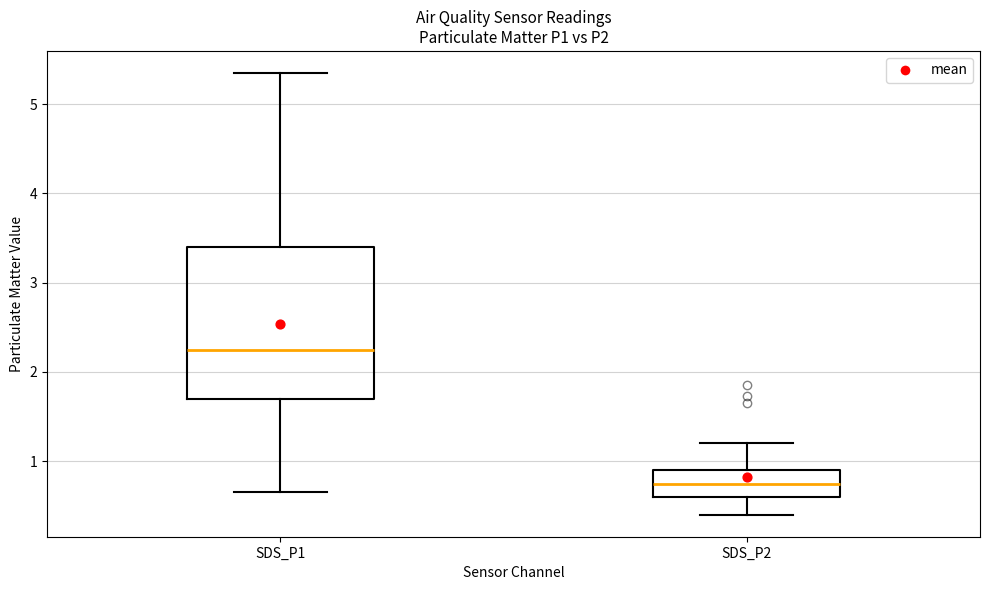

Comparing the boxes themselves (not the whiskers), which one is the tallest?

SDS_P1